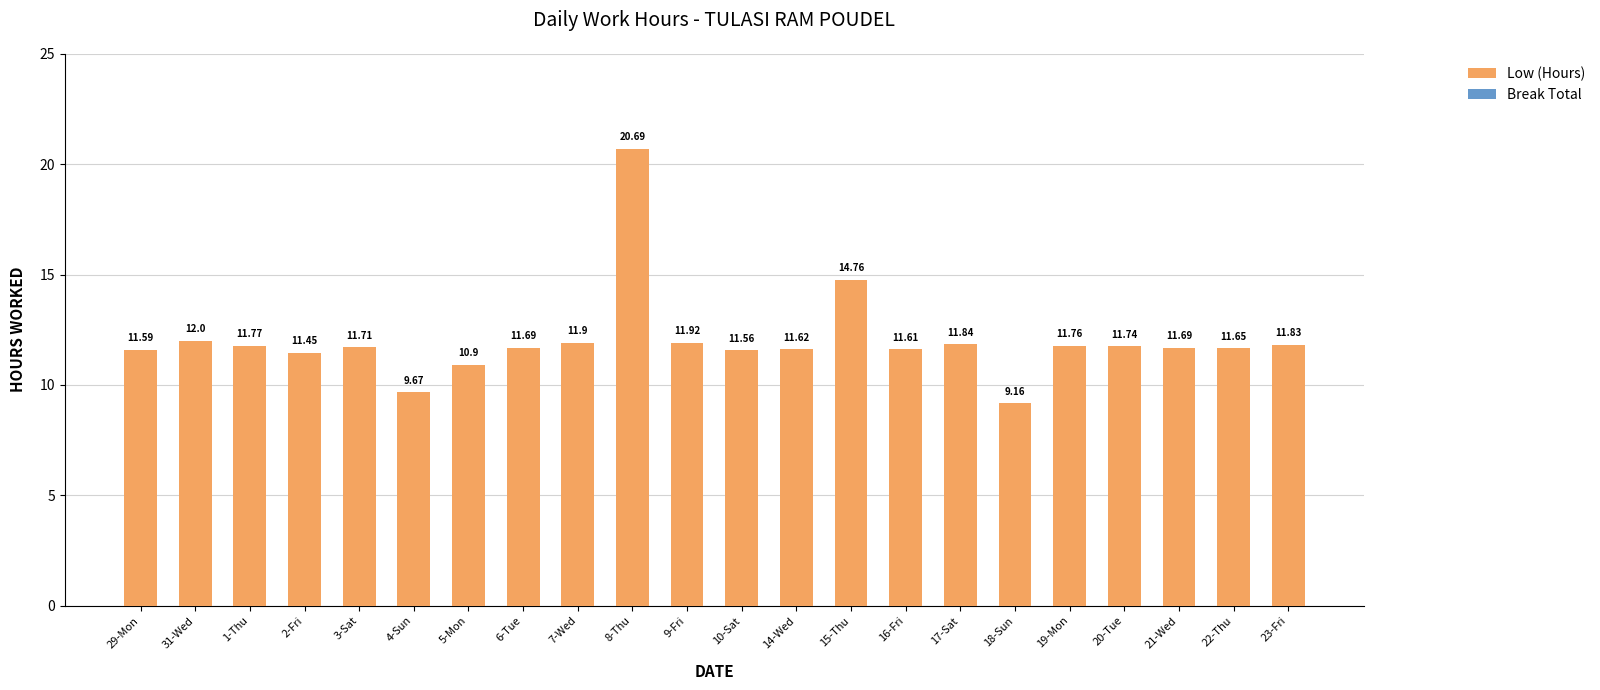

What is the change in value from 4-Sun to 19-Mon?

+2.1